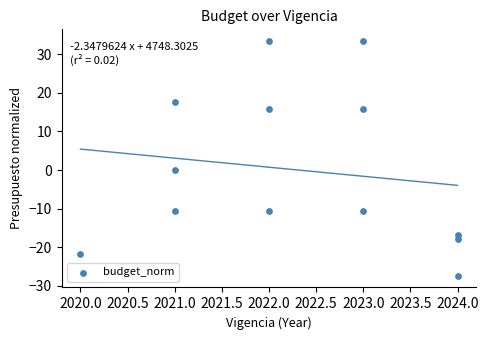

What is the range of Y values (max minus min)?

60.8